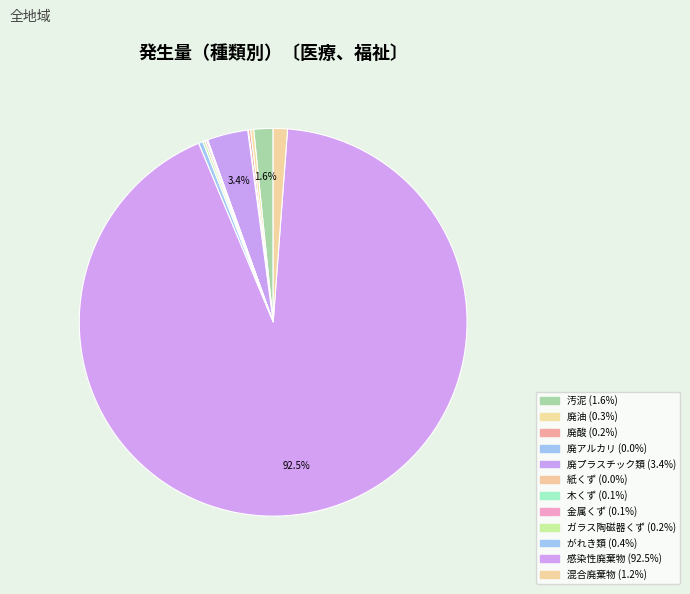

Is 感染性廃棄物 the majority of the pie?

Yes